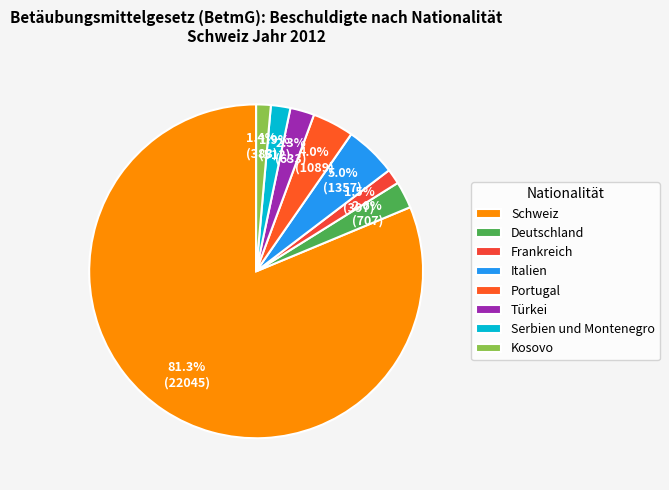

Rank the categories by value from lowest to highest.

Kosovo, Frankreich, Serbien und Montenegro, Türkei, Deutschland, Portugal, Italien, Schweiz